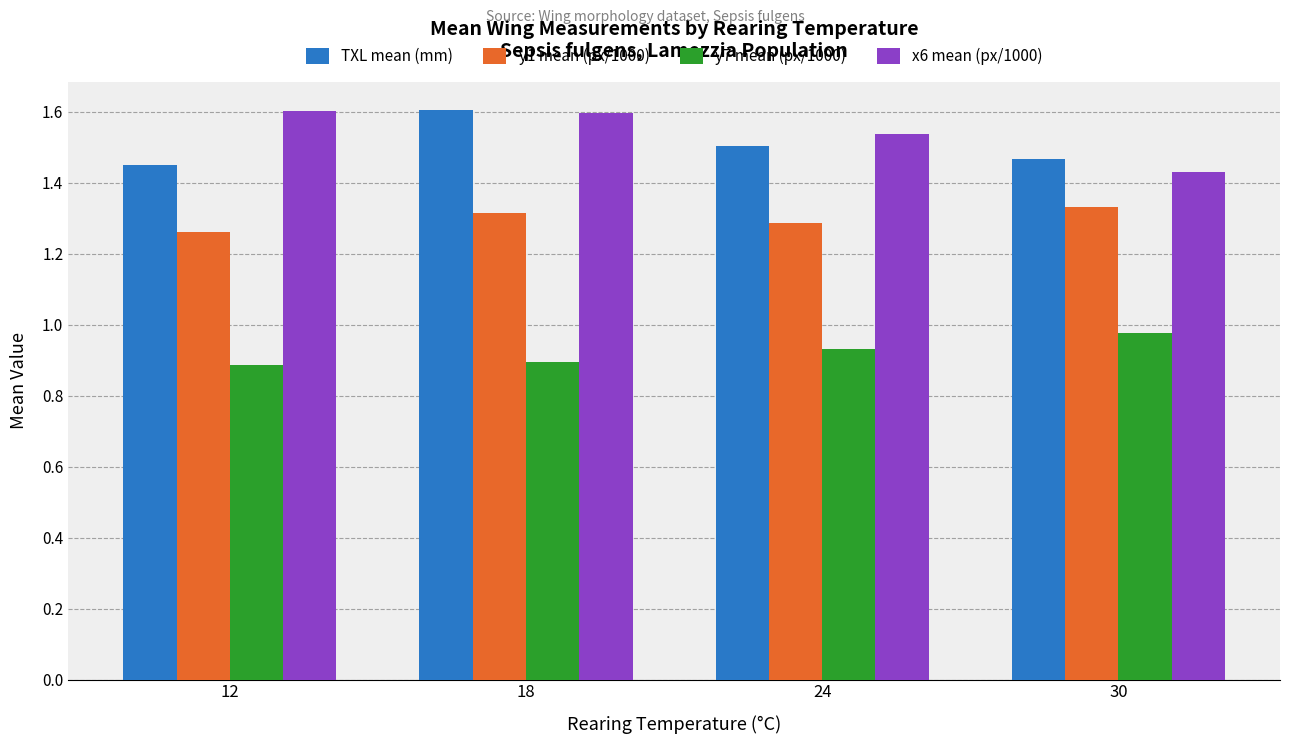

What is the sum of all TXL mean (mm) values?

6.0